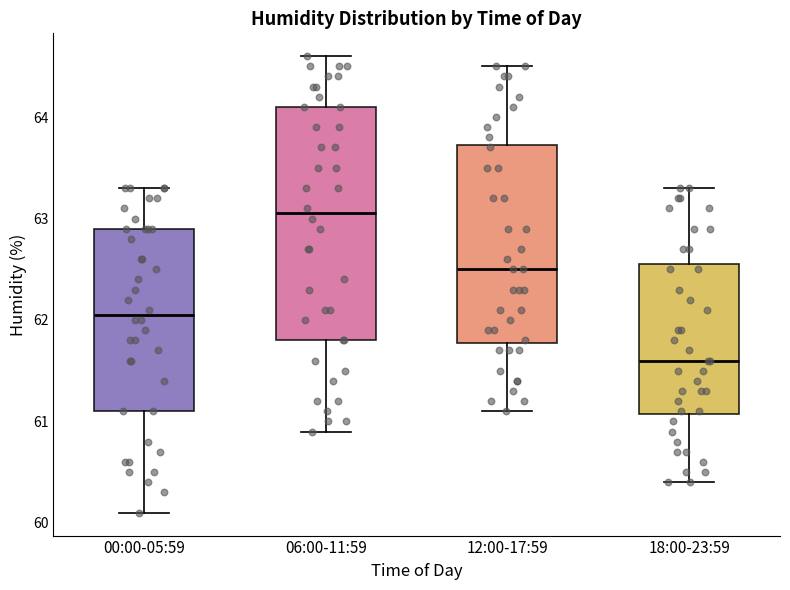

Reading left to right, transcribe this box plot: for each box, give where its median line is, the range the box spans, and where its two whiskers end, as read against the y-axis. The values are not printed on the chart, so give them approximately, as read against the axis.

00:00-05:59: median 62.1, box 61.1 to 62.9, whiskers 60.1 to 63.3
06:00-11:59: median 63.1, box 61.8 to 64.1, whiskers 60.9 to 64.6
12:00-17:59: median 62.5, box 61.8 to 63.7, whiskers 61.1 to 64.5
18:00-23:59: median 61.6, box 61.1 to 62.6, whiskers 60.4 to 63.3